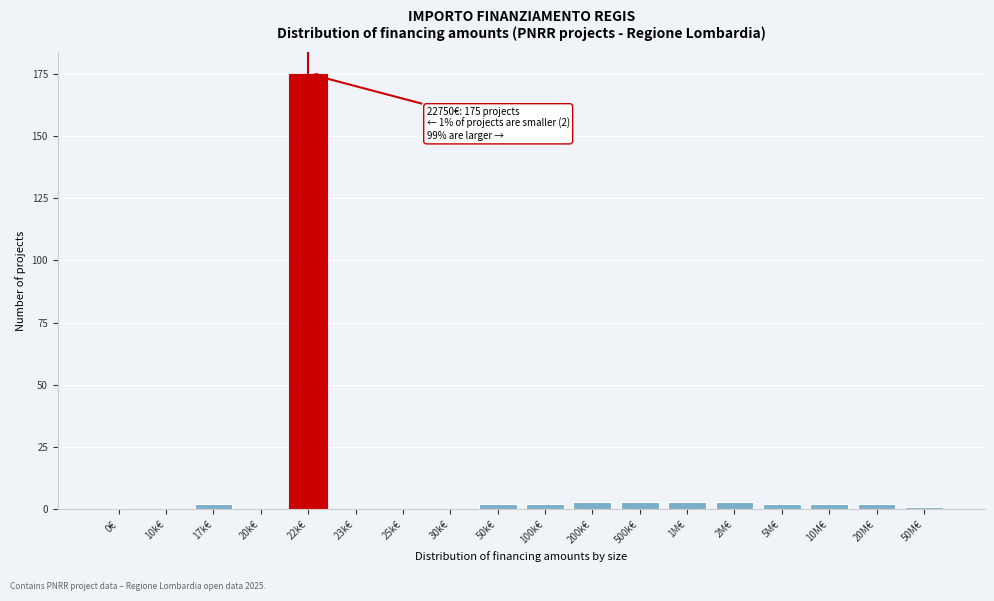

Reading left to right, transcribe all the data shown in this chart.

0€=0	10k€=0	17k€=2	20k€=0	22k€=175	23k€=0	25k€=0	30k€=0	50k€=2	100k€=2	200k€=3	500k€=3	1M€=3	2M€=3	5M€=2	10M€=2	20M€=2	50M€=1